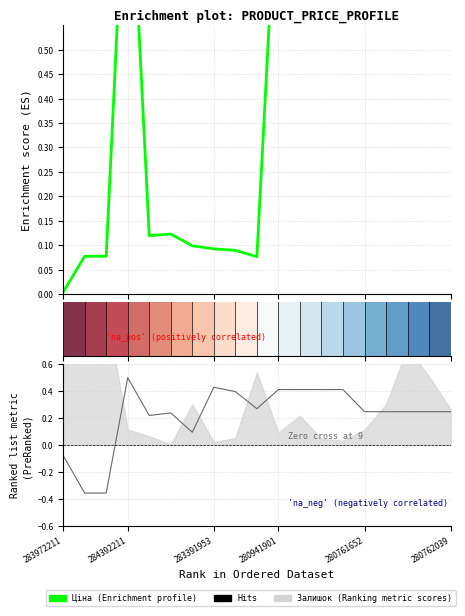

Which series has the largest total across all categories?

Ціна